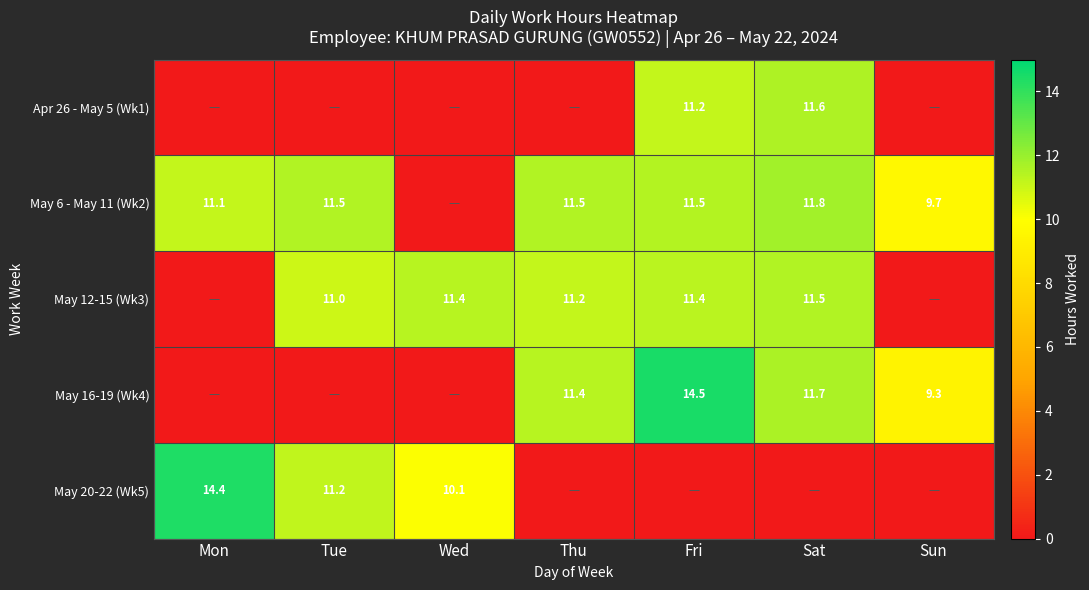

The value of May 6 - May 11 (Wk2) at Thu is 4.1. True or false?

False